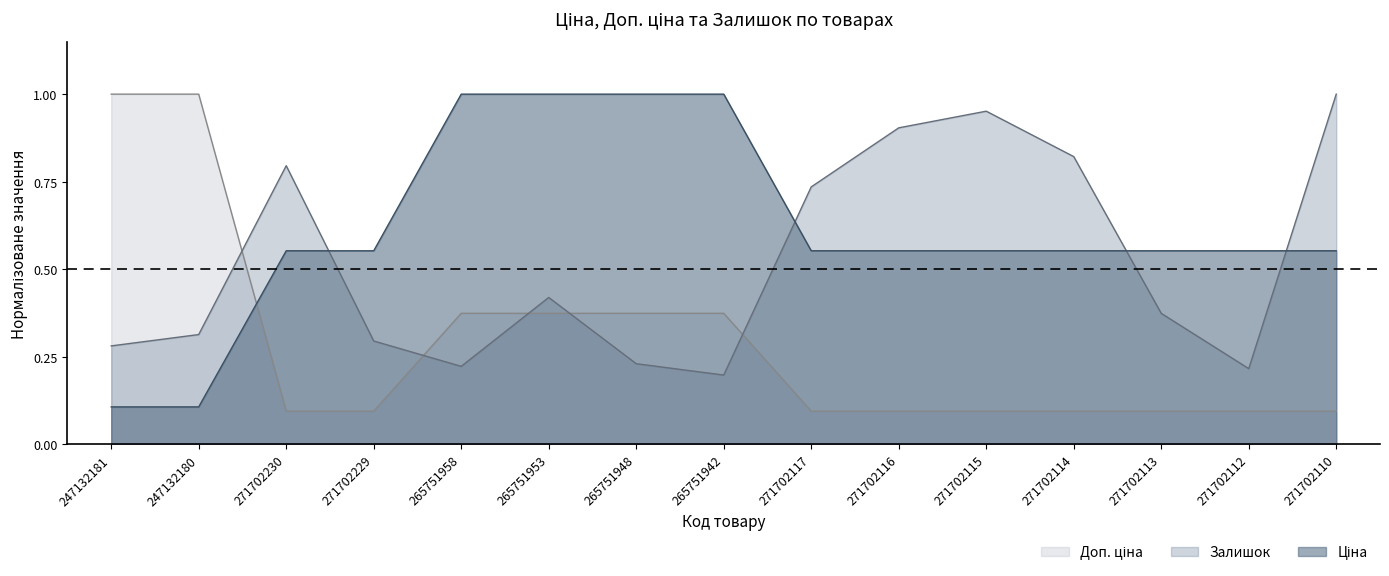

Which series ends up on top after the final intersection of Залишок and Доп. ціна?

Залишок